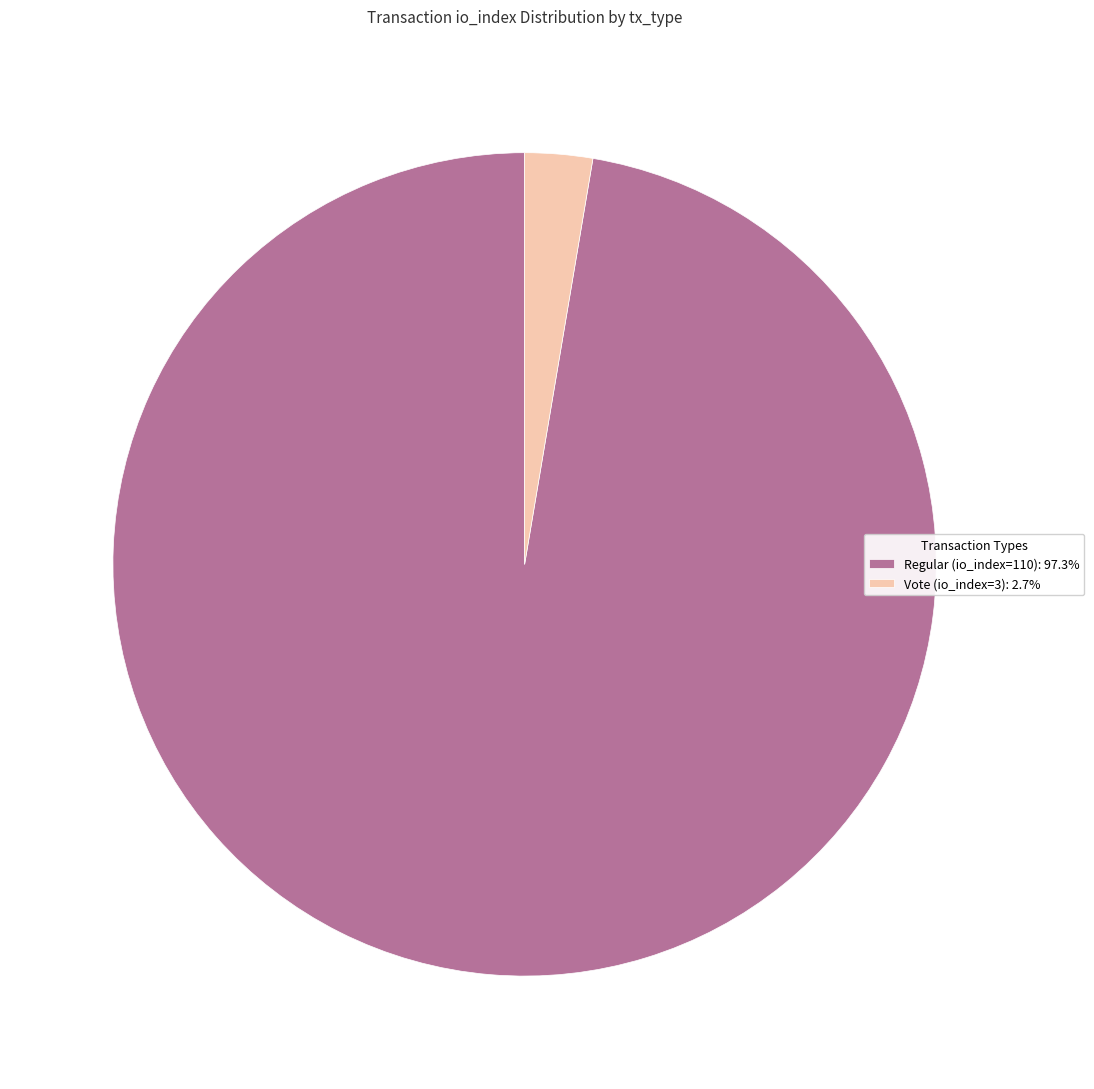

Do Regular (io_index=110): 97.3% and Vote (io_index=3): 2.7% together represent more than half of the pie?

Yes